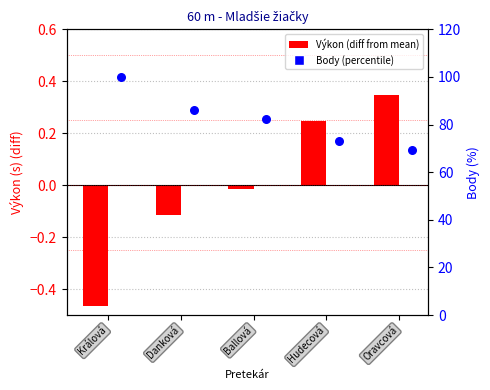

What are all the series names shown in the legend?

Výkon (diff from mean), Body (percentile)